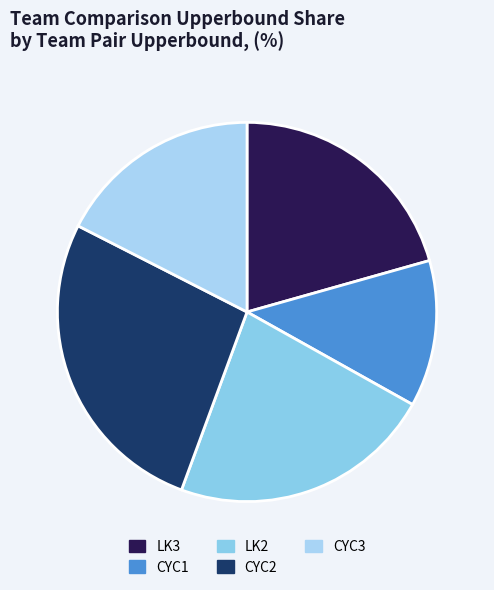

Which slice is the largest?

CYC2